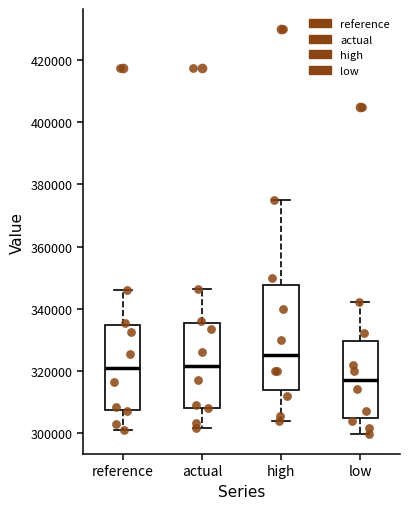

Reading left to right, read every box against the y-axis: the position of its median line, the range the box covers, and the ends of its whiskers. The values are not printed on the chart, so give them approximately, as read against the axis.

reference: median 320000, box 308000 to 334000, whiskers 300000 to 346000
actual: median 322000, box 308000 to 336000, whiskers 302000 to 346000
high: median 326000, box 314000 to 348000, whiskers 304000 to 376000
low: median 316000, box 304000 to 330000, whiskers 300000 to 342000